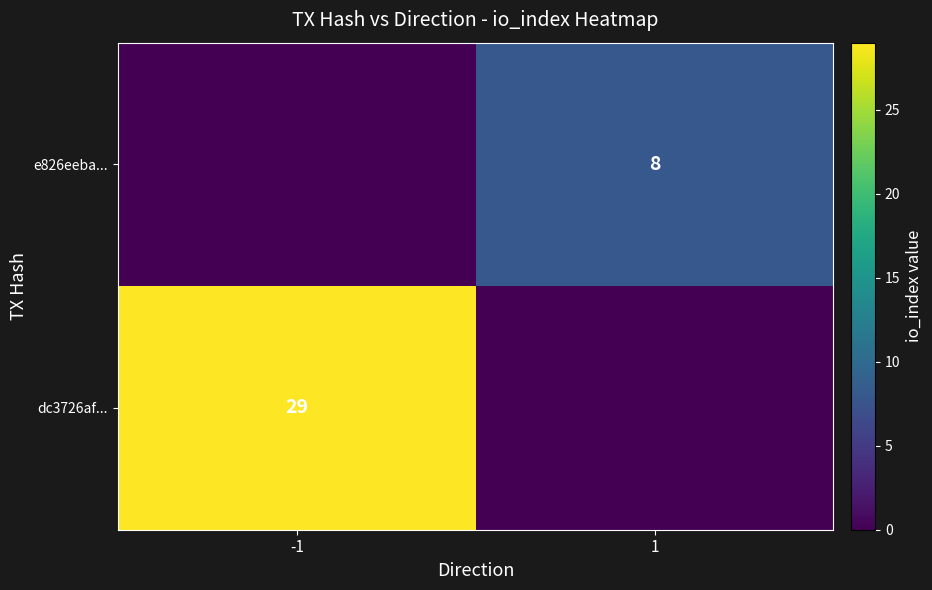

True or false: e826eeba... has a value of 8 at 1.

True